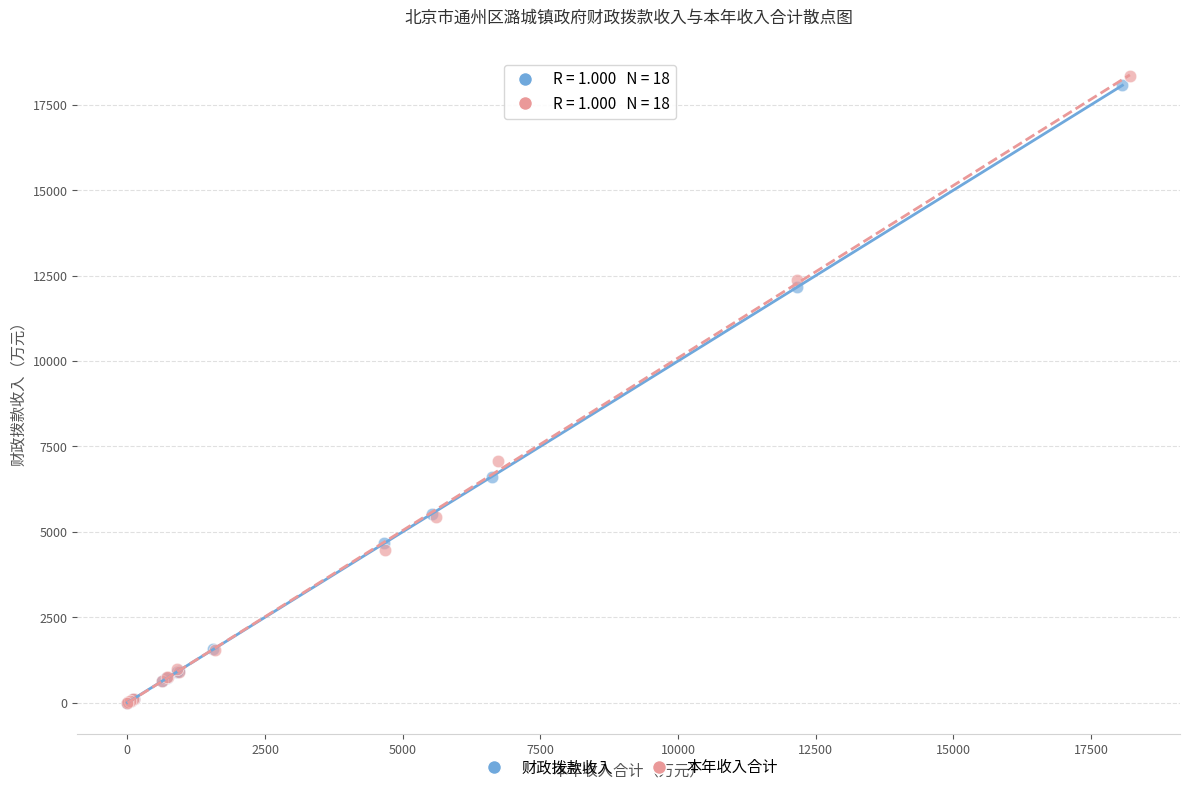

Which series has the largest Y range (max minus min)?

本年收入合计